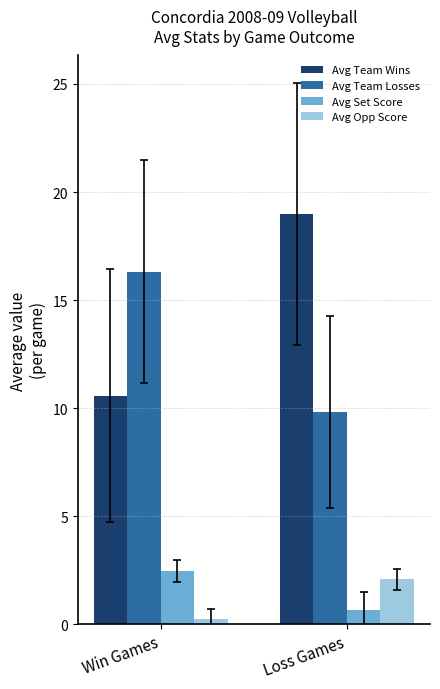

Is the value of Avg Team Wins at Loss Games greater than the value of Avg Team Losses at Win Games?

Yes